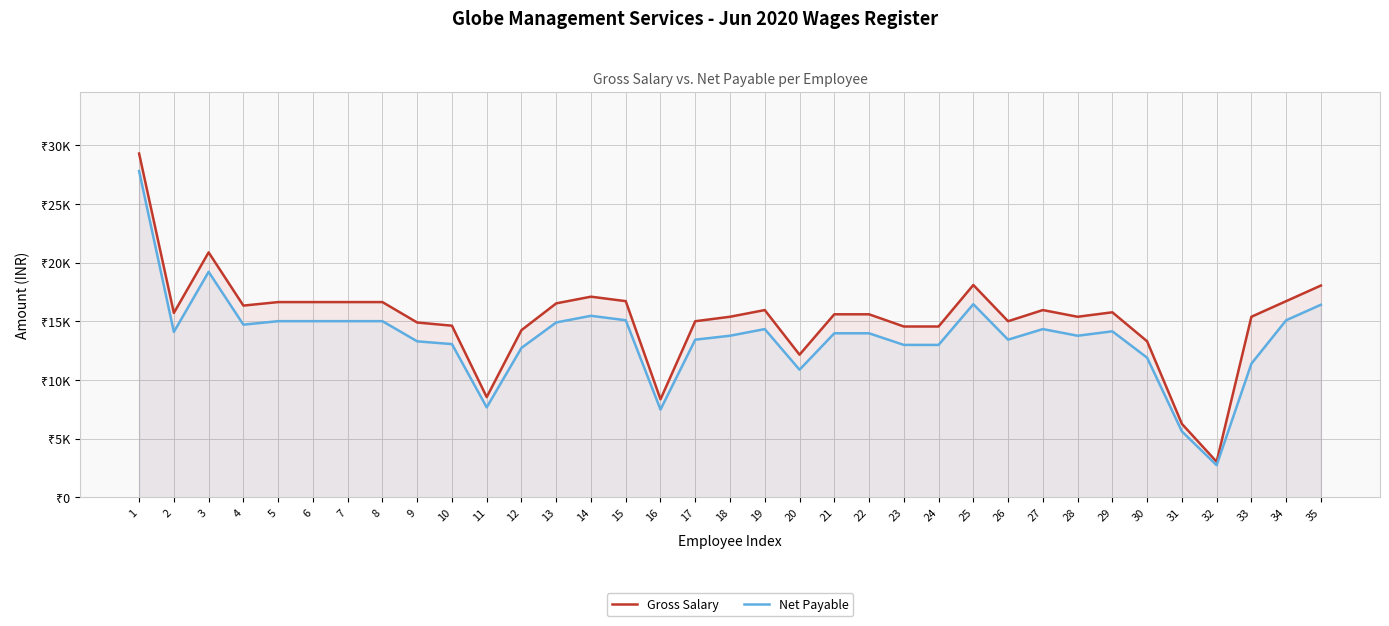

Rank the series at 4 from lowest to highest value.

Net Payable, Gross Salary